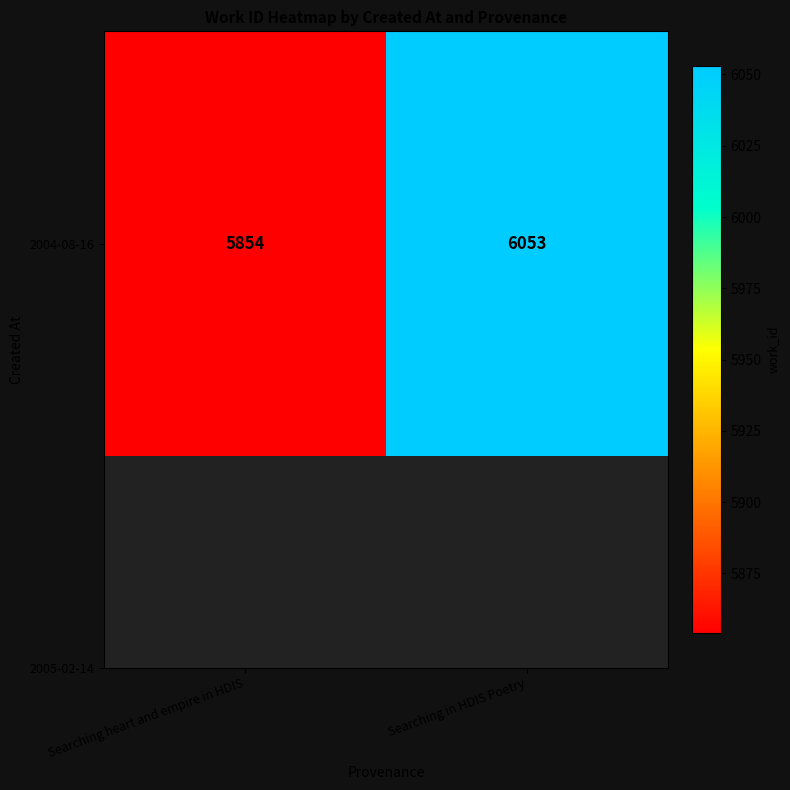

What is the change in value from Searching heart and empire in HDIS to Searching in HDIS Poetry?

+199